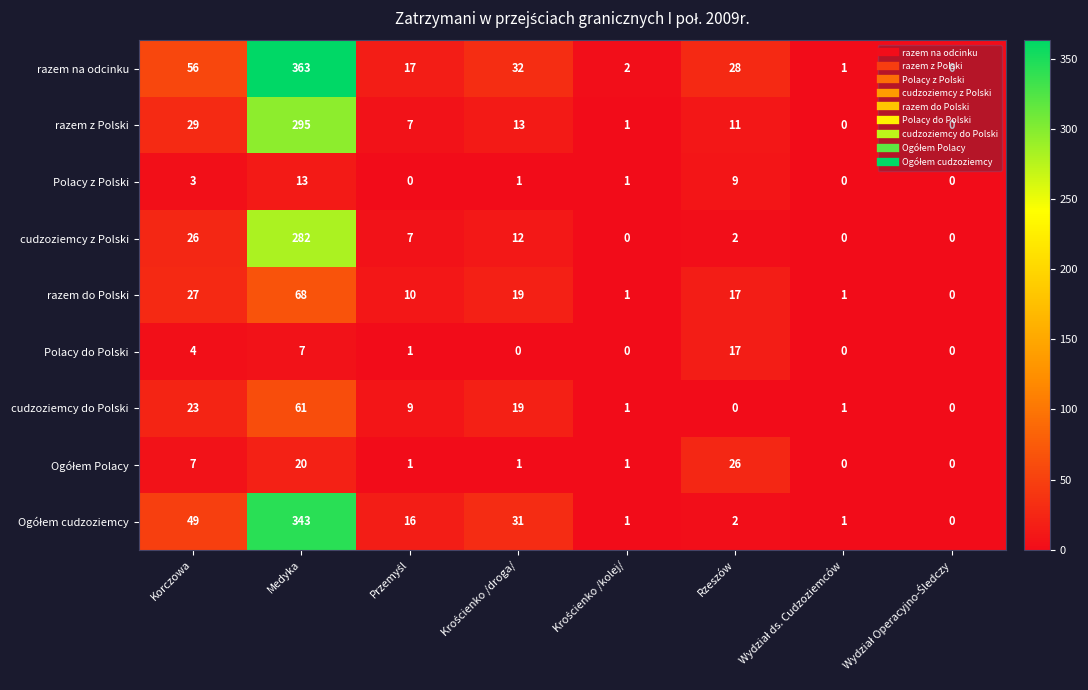

At which label is Polacy do Polski closest to 8?

Medyka